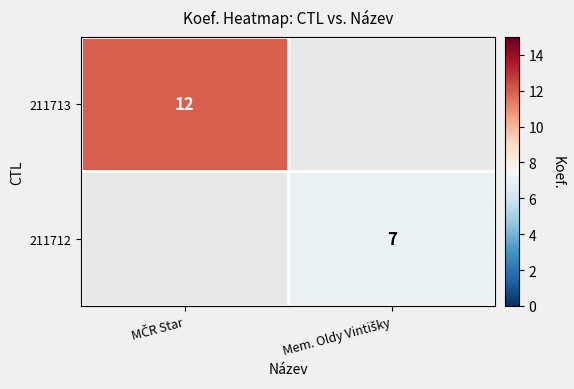

At which label does 211713 reach its peak?

MČR Star